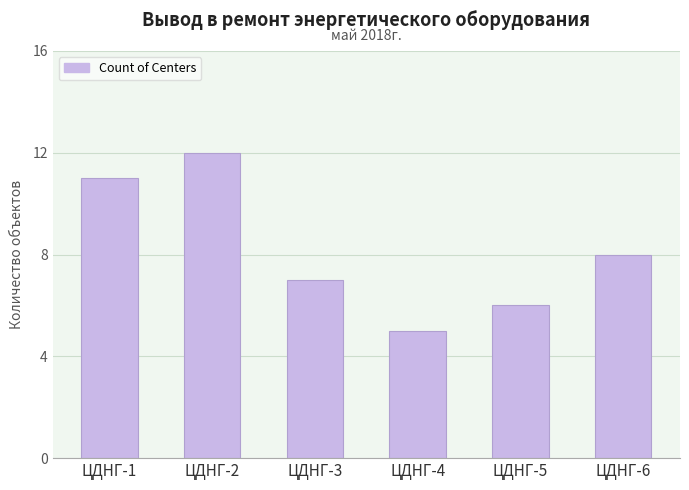

Count the values in the range 6 to 11.

4